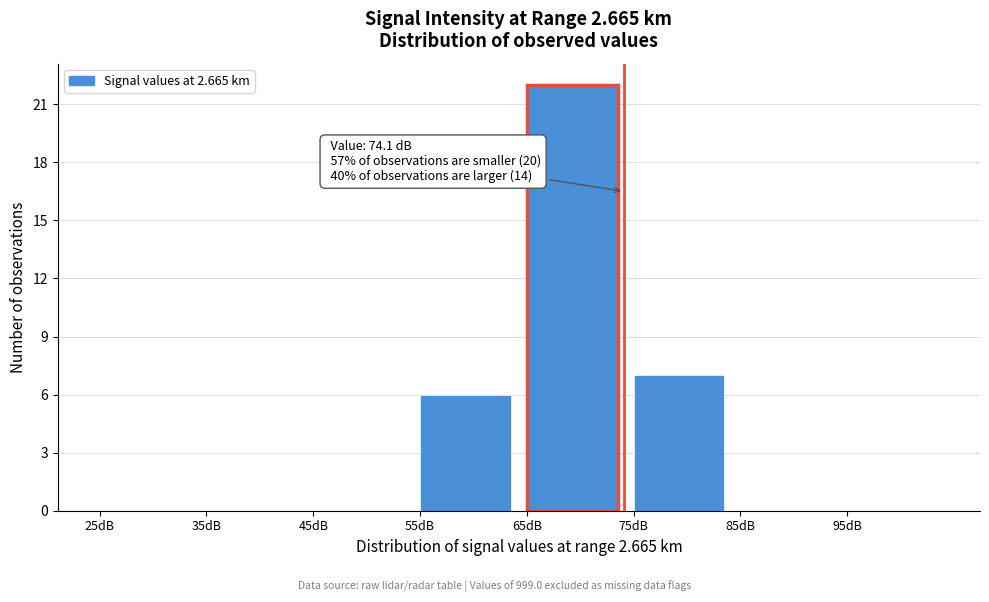

Which range on the x-axis has the tallest bar?

65 to 75